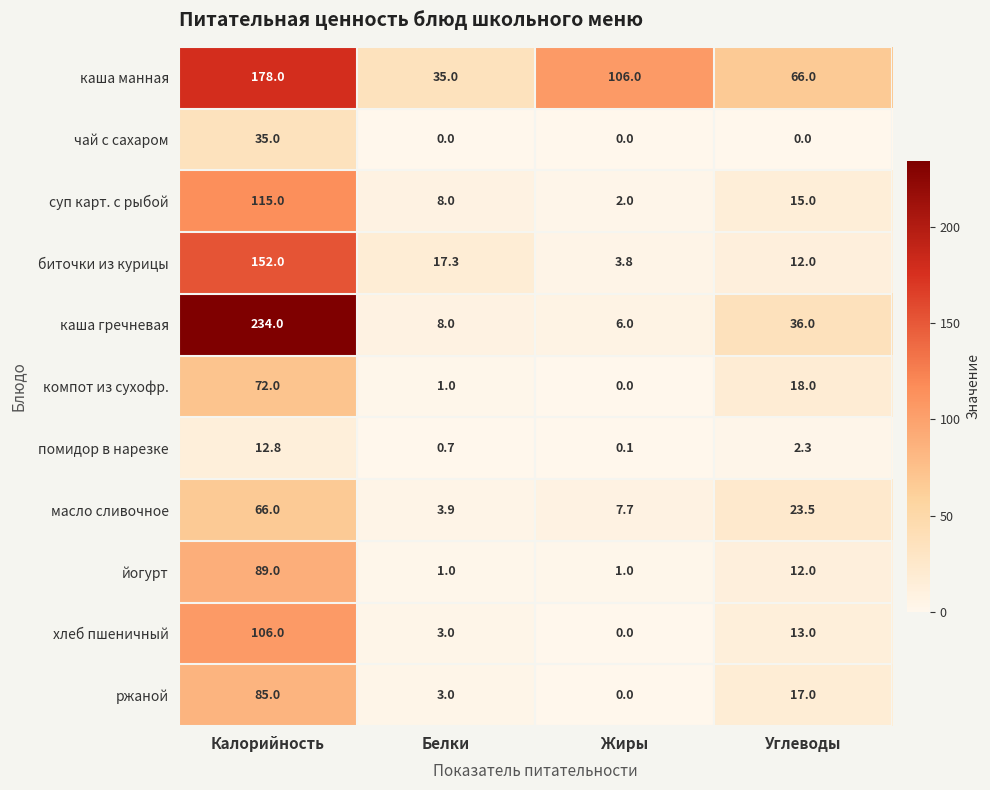

Which series has the largest total across all categories?

каша манная